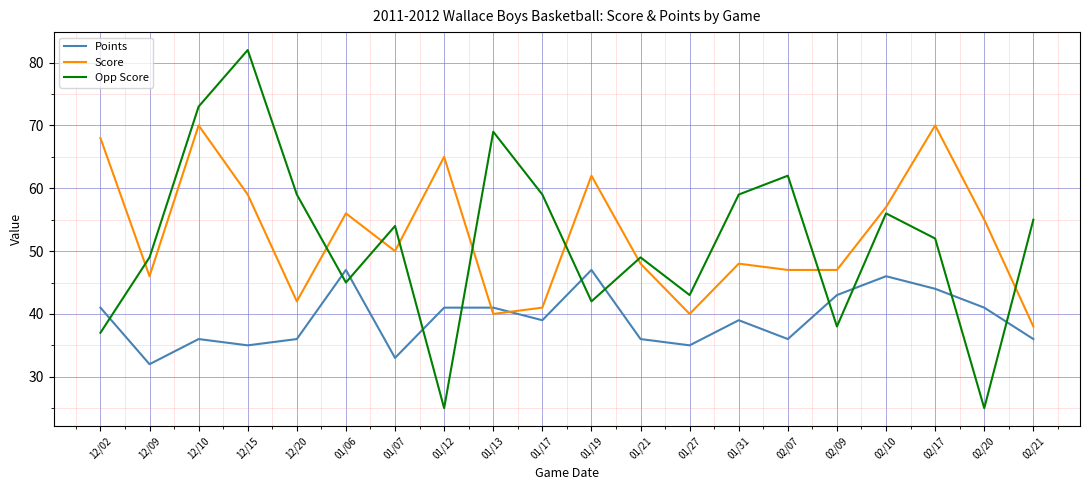

Does the chart have visible grid lines?

Yes